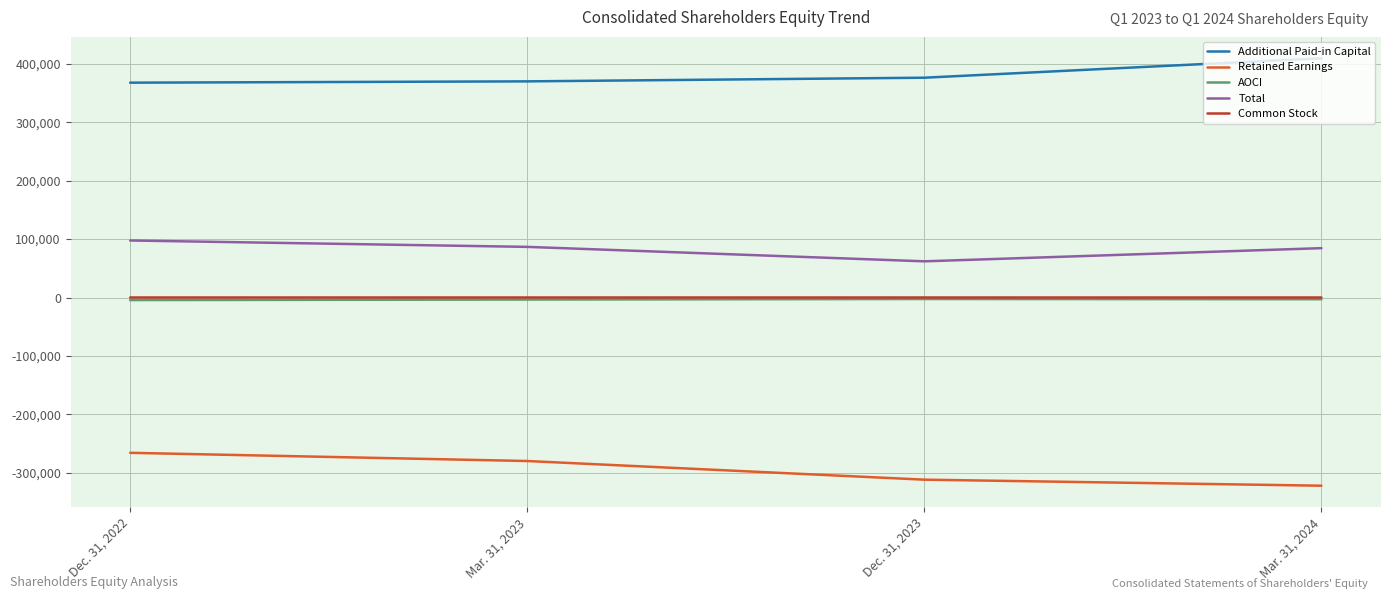

Which series has the largest total across all categories?

Additional Paid-in Capital